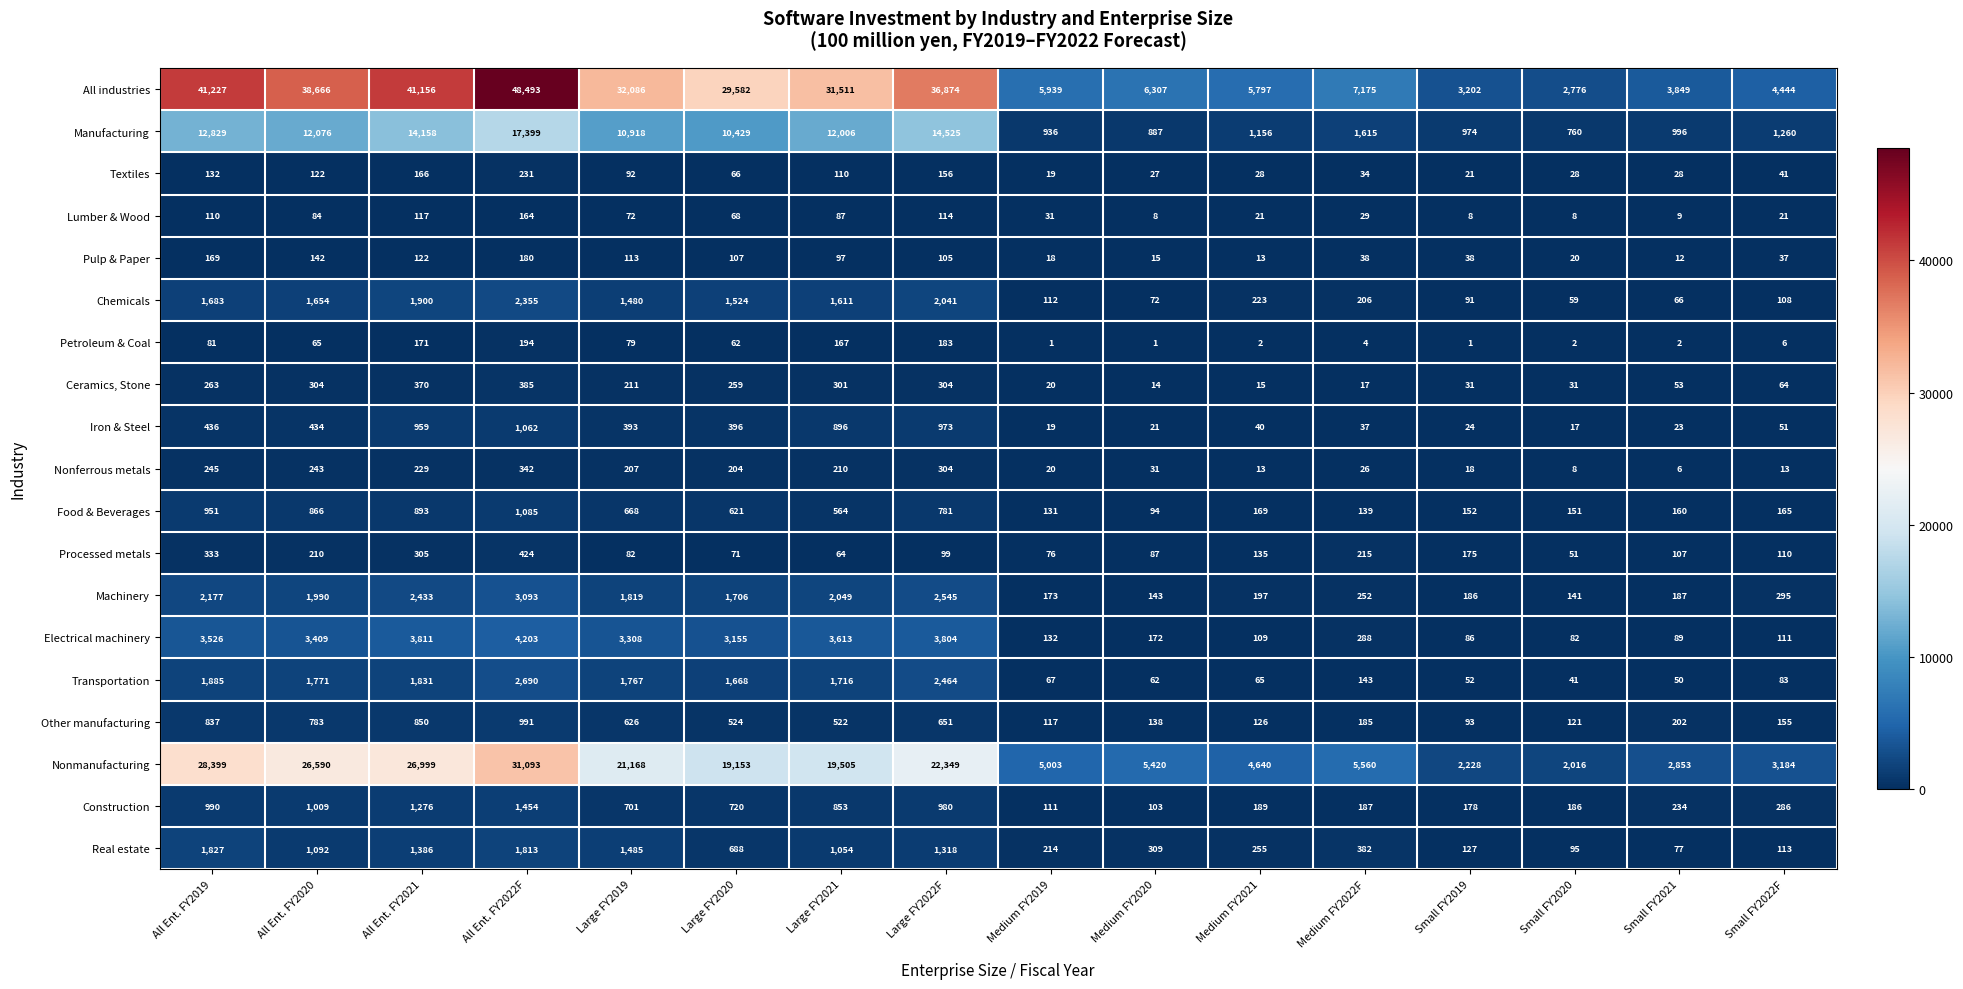

What is the maximum value shown in the chart?

48493